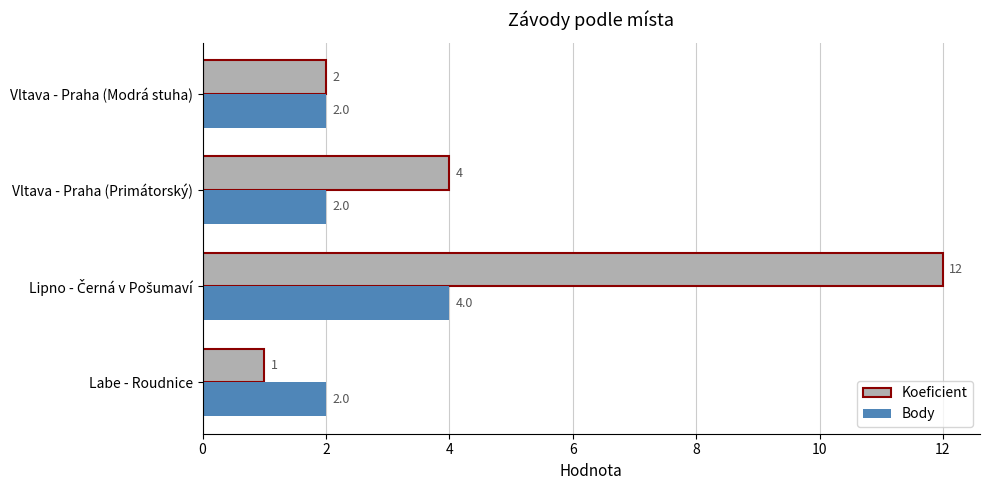

What is the highest value of the Body series?

4